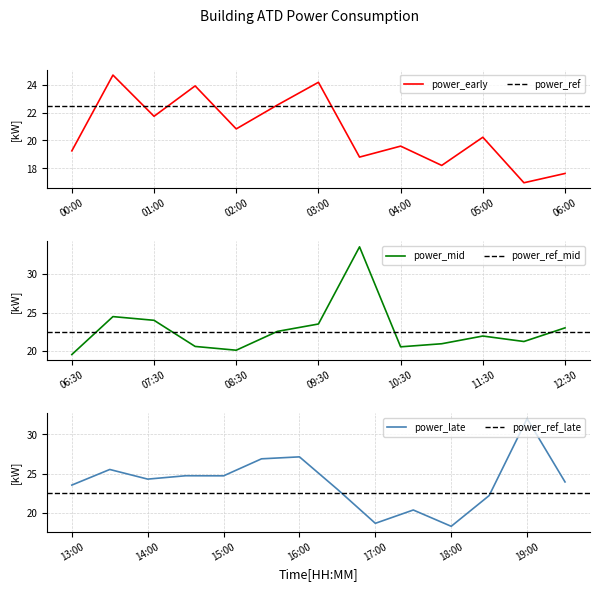

Rank the categories by value from lowest to highest.

05:30, 06:00, 04:30, 18:00, 17:00, 03:30, 00:00, 06:30, 04:00, 08:30, 05:00, 17:30, 10:30, 08:00, 02:00, 11:00, 12:00, 01:00, 11:30, 18:30, 02:30, 09:00, 16:30, 12:30, 09:30, 13:00, 01:30, 19:30, 07:30, 03:00, 14:00, 07:00, 00:30, 15:00, 14:30, 13:30, 15:30, 16:00, 19:00, 10:00